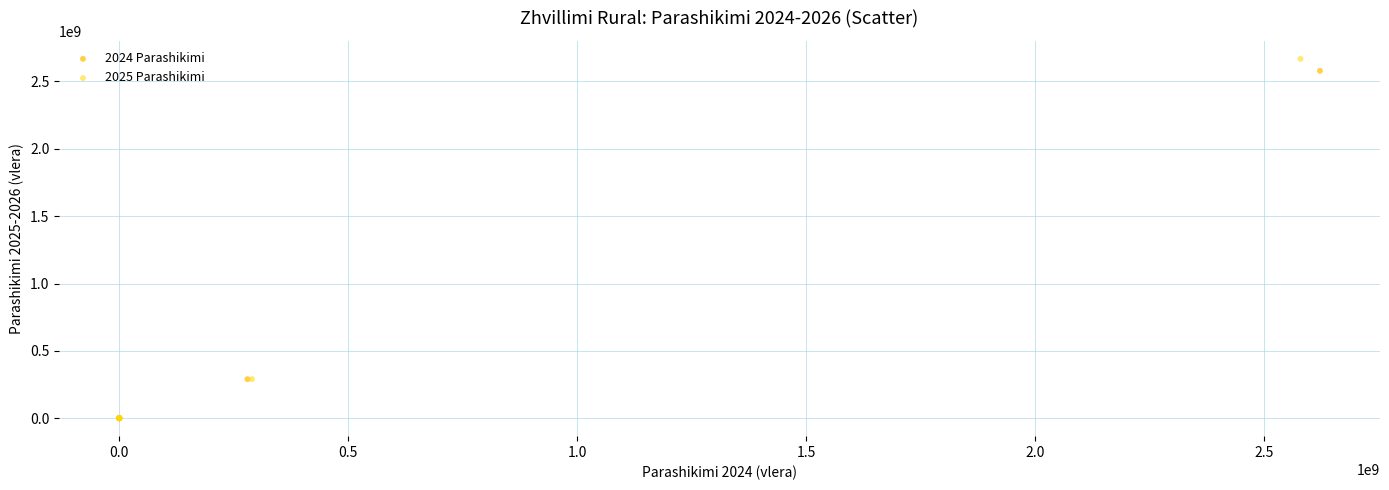

Which series has the widest spread of Y values?

2025 Parashikimi